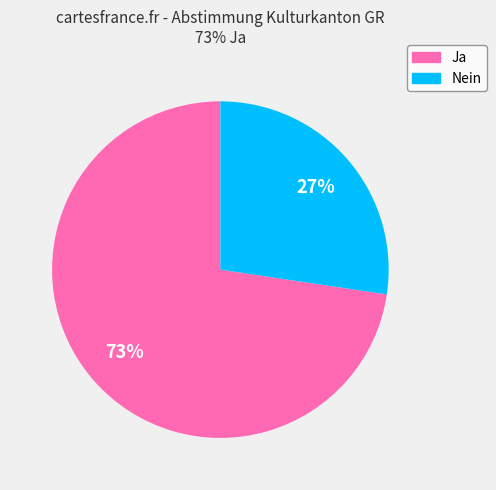

What is the ratio of the value at Ja to the value at Nein?

2.7